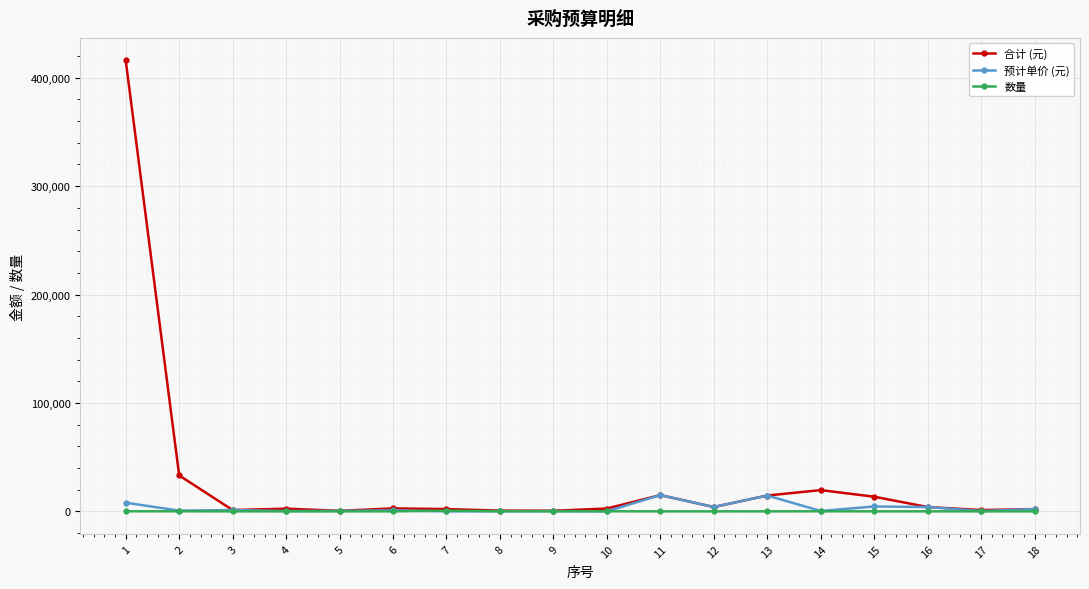

What is the difference between the maximum and minimum values in the 数量 series?

599.0